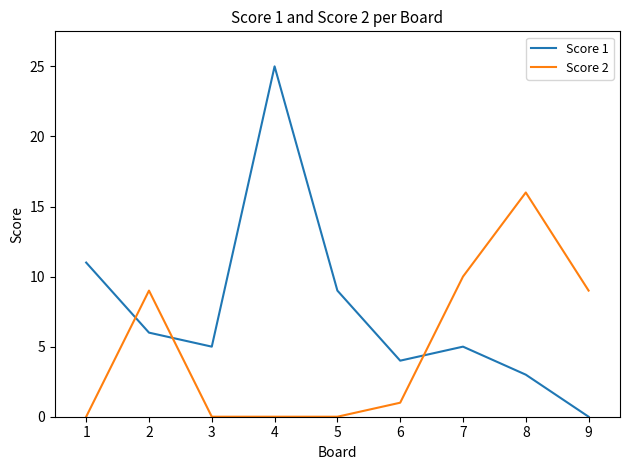

Is it true that Score 2 equals -9 at 1?

False